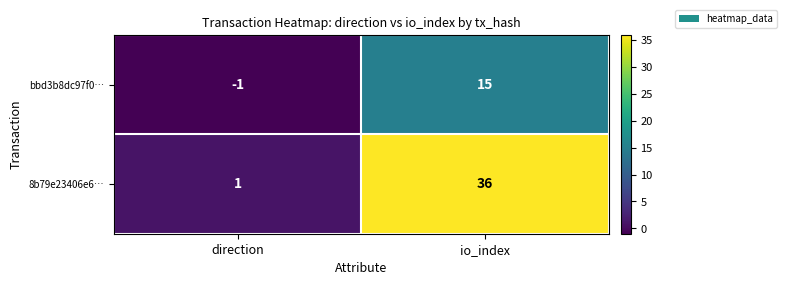

The value of 8b79e23406e6… at io_index is 9. True or false?

False